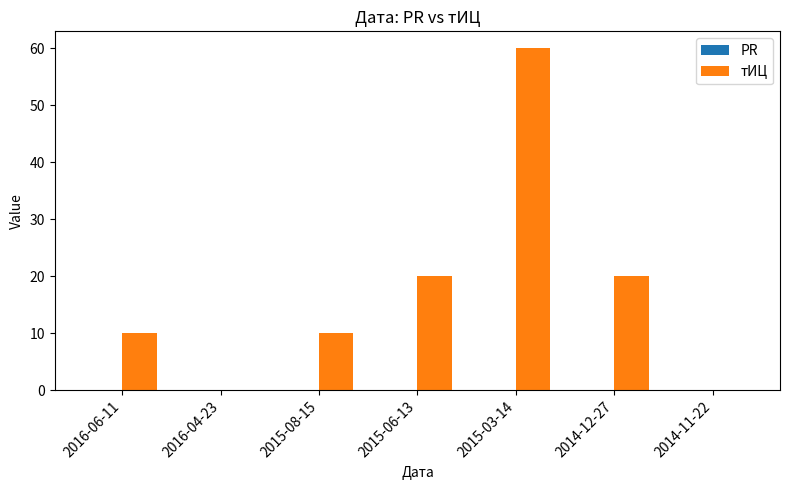

Which has a higher value, 2014-12-27 or 2016-04-23?

2014-12-27